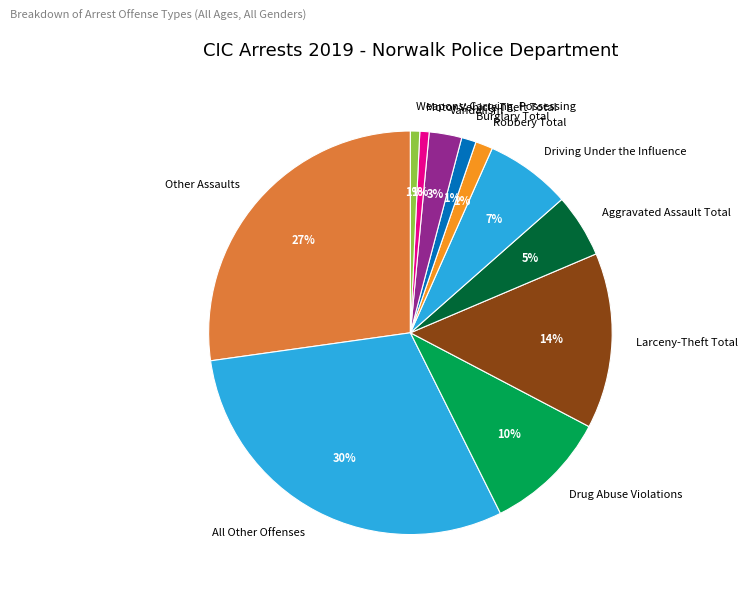

Approximately how many times larger is the value at Weapons; Carrying, Possessing compared to Drug Abuse Violations?

0.1